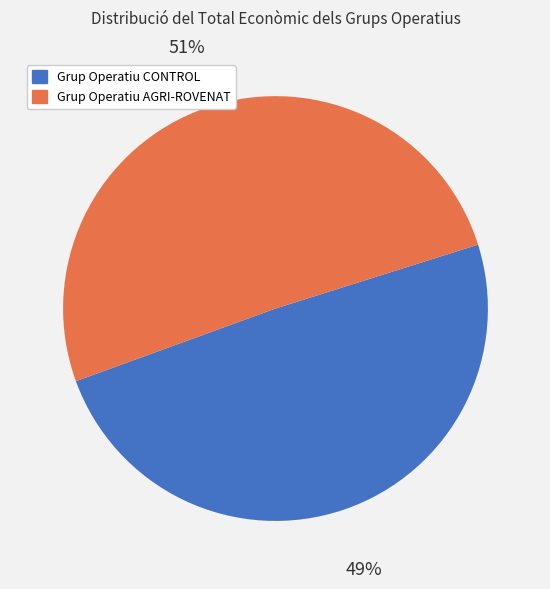

Is it true that Grup Operatiu CONTROL is 59% of the pie?

False